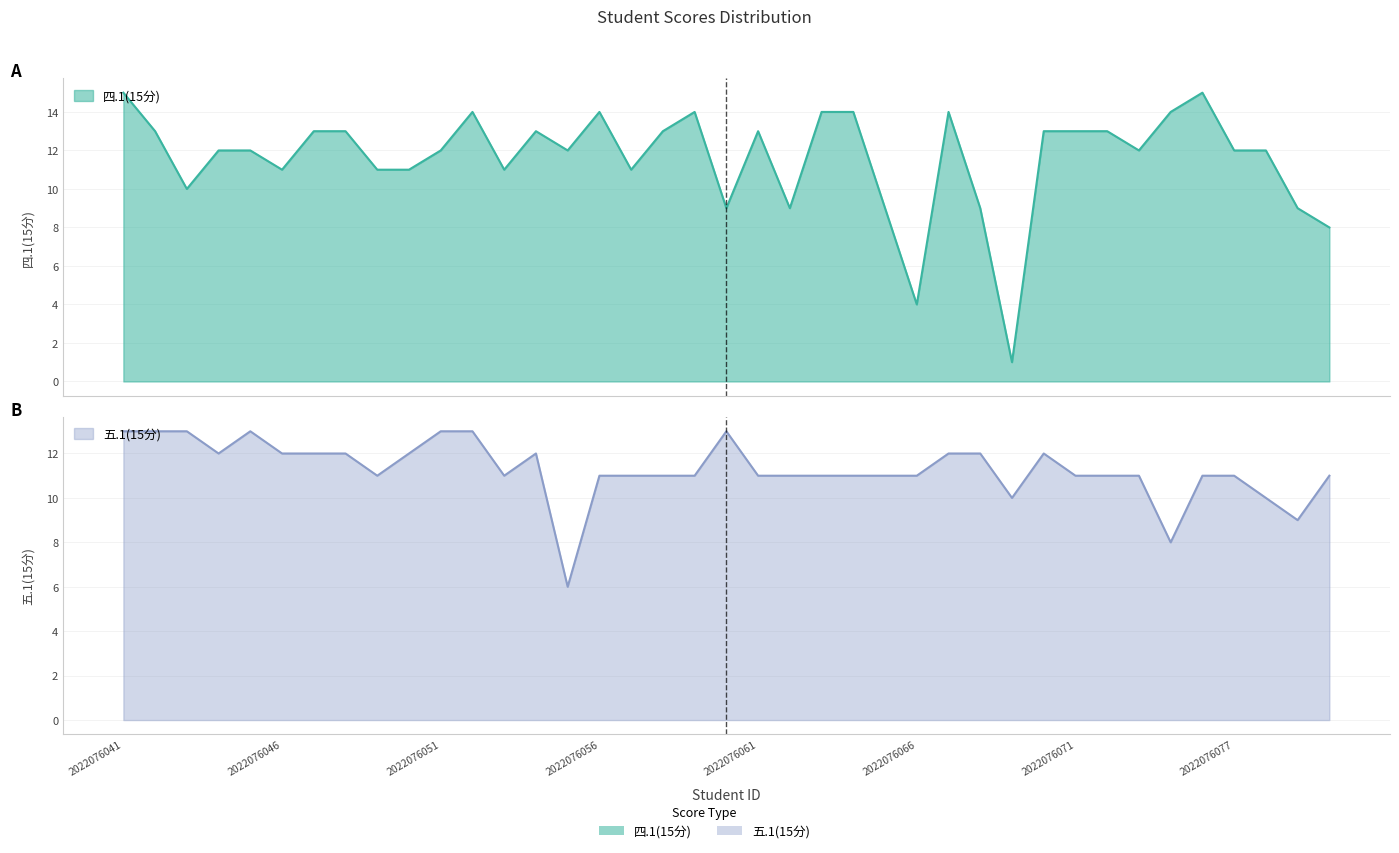

What are all the series names shown in the legend?

四.1(15分), 五.1(15分)